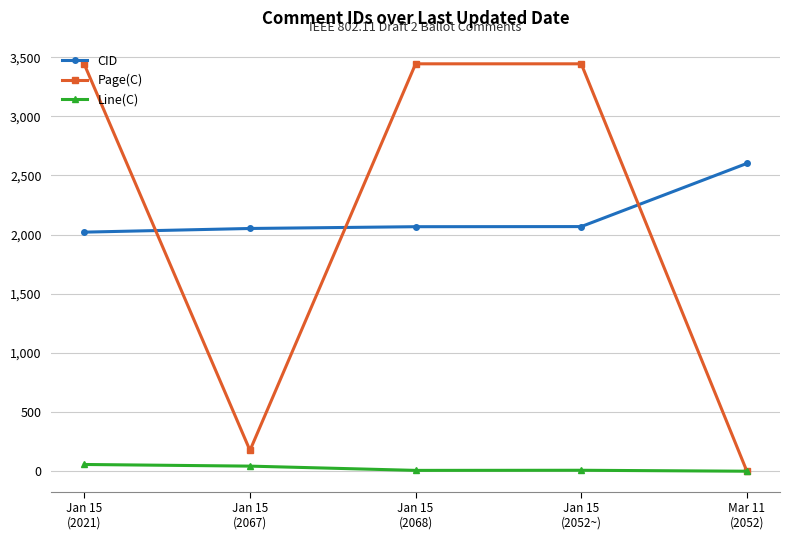

How many data points in Line(C) are less than 8?

2